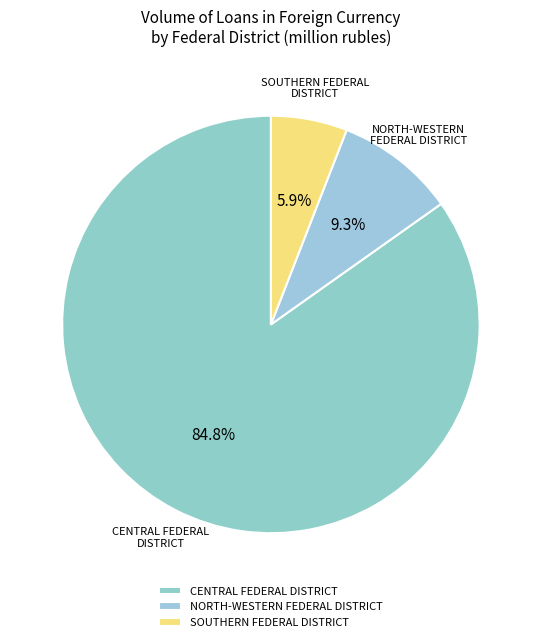

How many segments does this pie chart have?

3